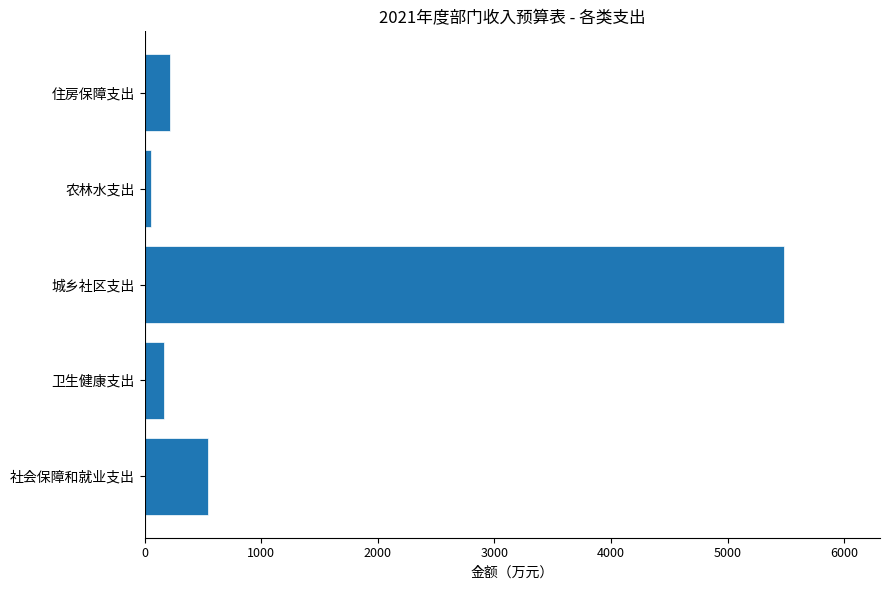

List the labels in order of value, largest first.

城乡社区支出, 社会保障和就业支出, 住房保障支出, 卫生健康支出, 农林水支出